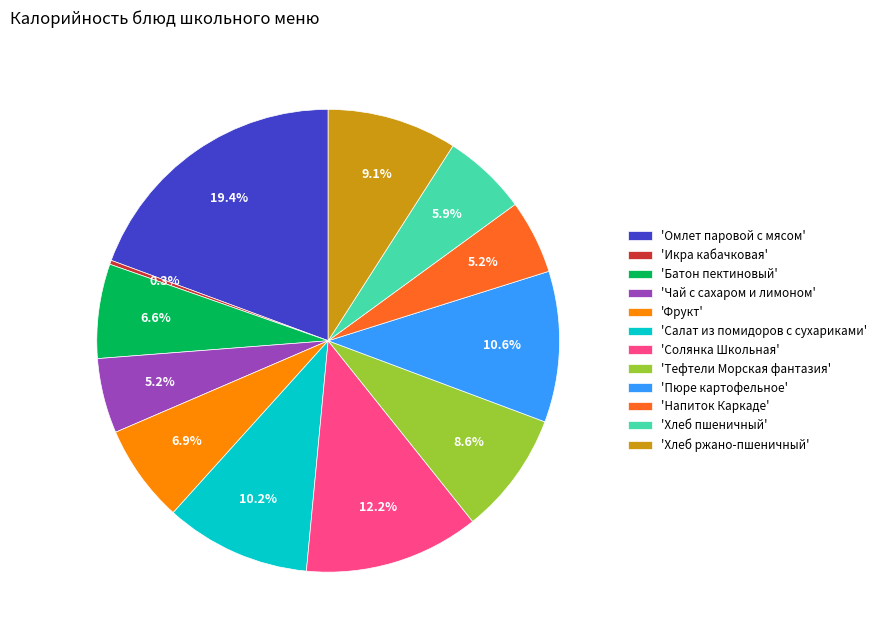

Which category has the biggest portion of the pie?

'Омлет паровой с мясом'